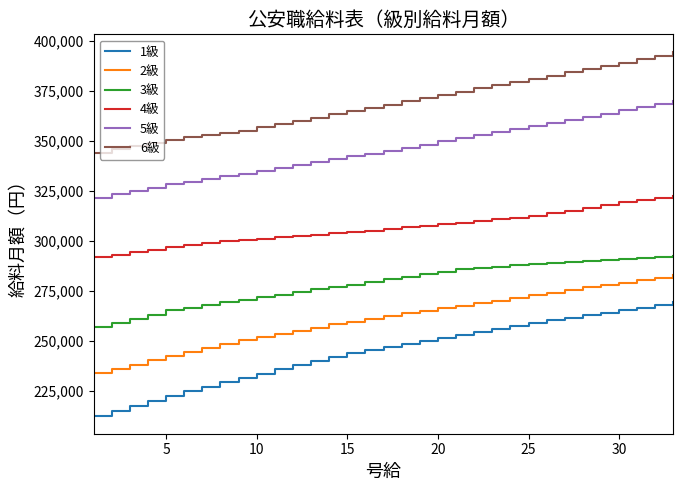

What is the maximum value shown in the chart?

394053